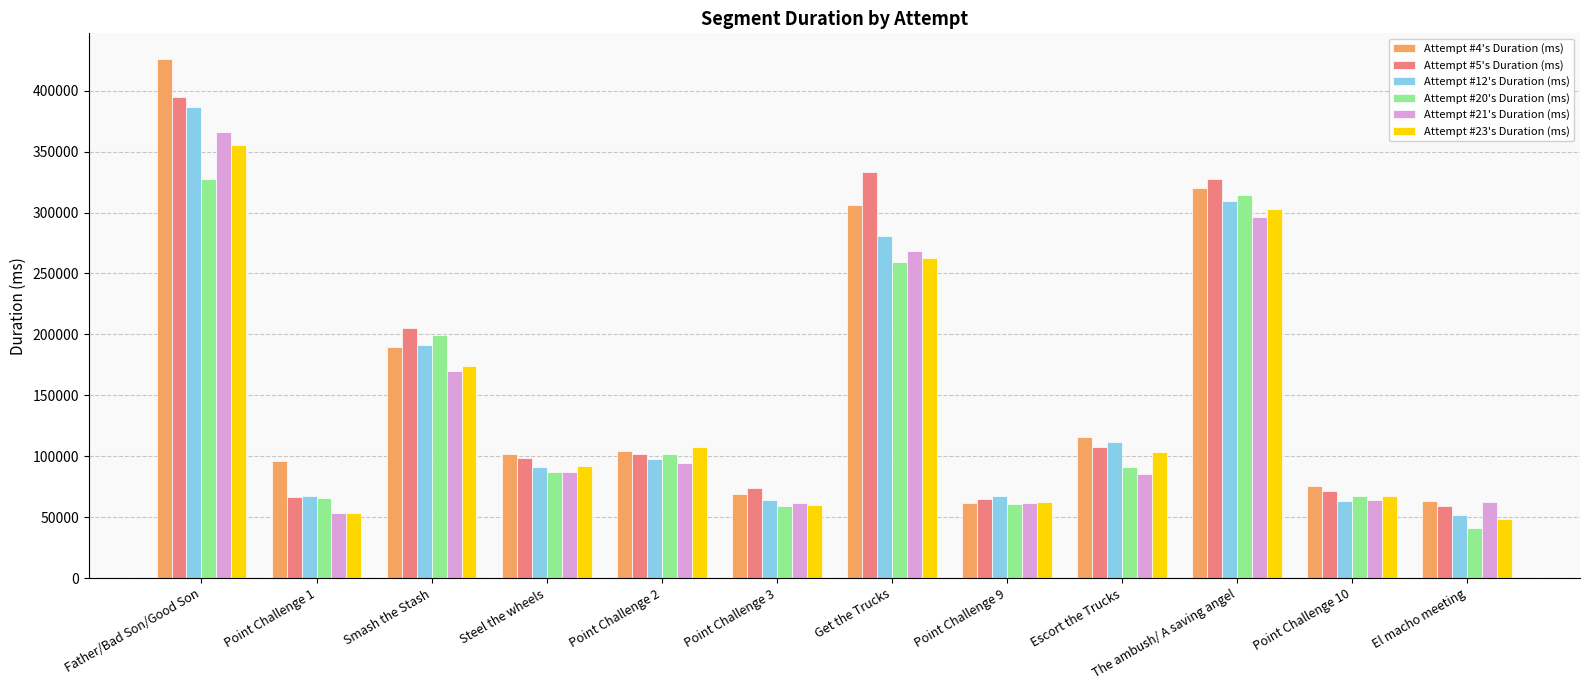

What is the difference between the Attempt #4's Duration (ms) values at Escort the Trucks and Point Challenge 3?

46693